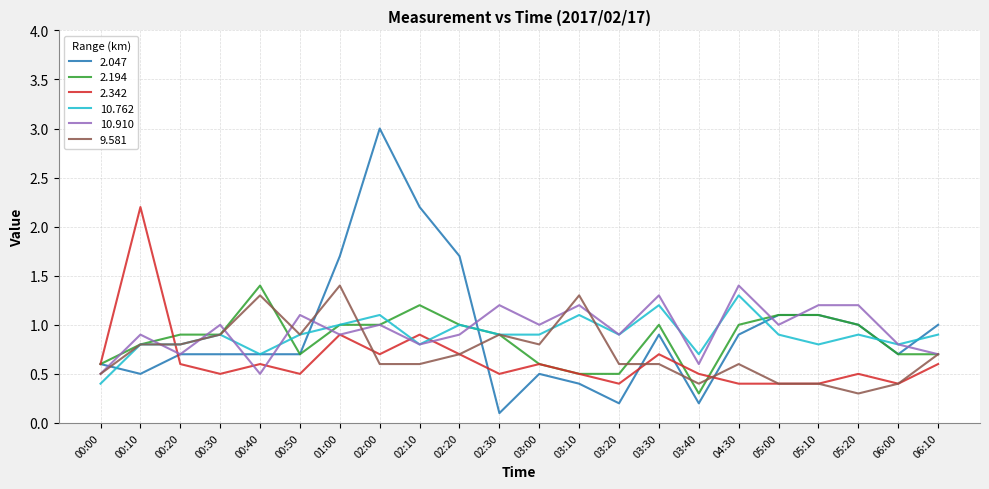

What is the spread (max minus min) of values at 00:50?

0.6